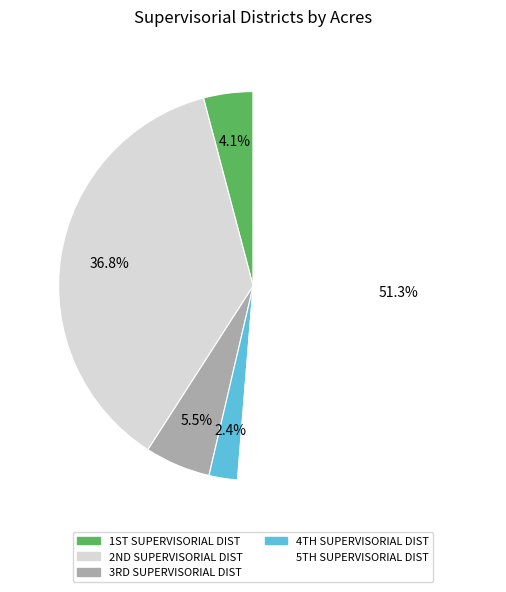

Count the number of slices in the pie.

5